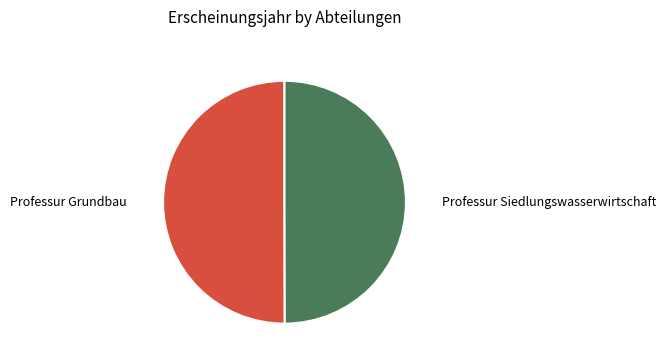

What is the ratio of the value at Professur Grundbau to the value at Professur Siedlungswasserwirtschaft?

1.0